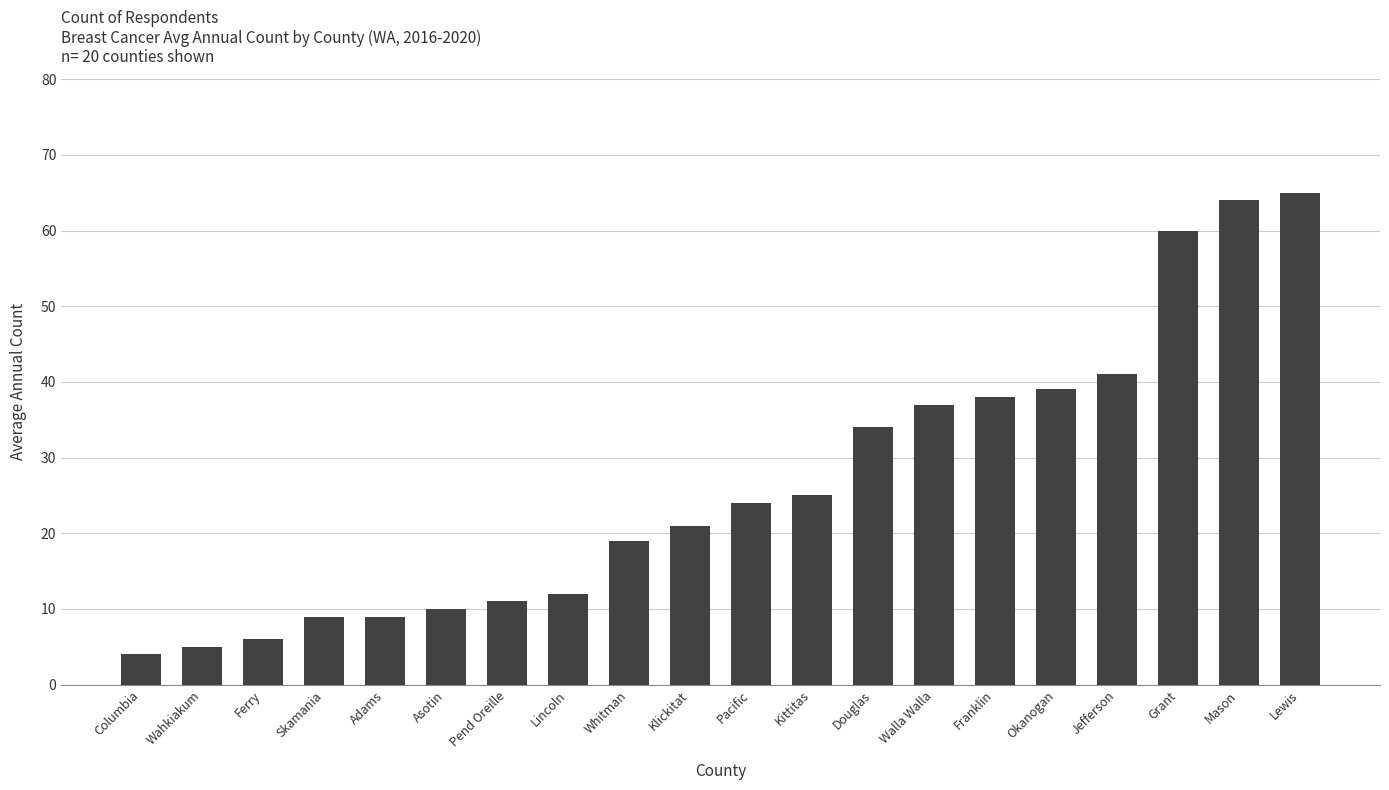

What is the minimum value shown in the chart?

4